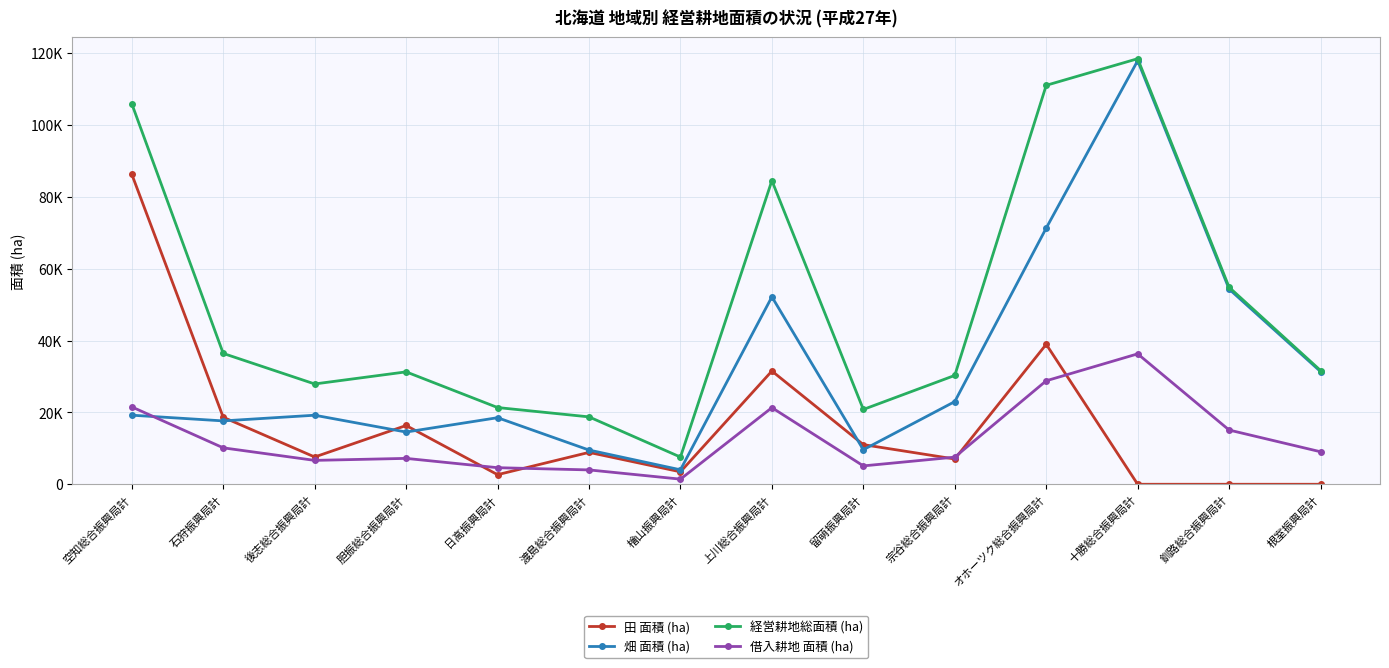

The value of 借入耕地 面積 (ha) at 宗谷総合振興局計 is 9925. True or false?

False